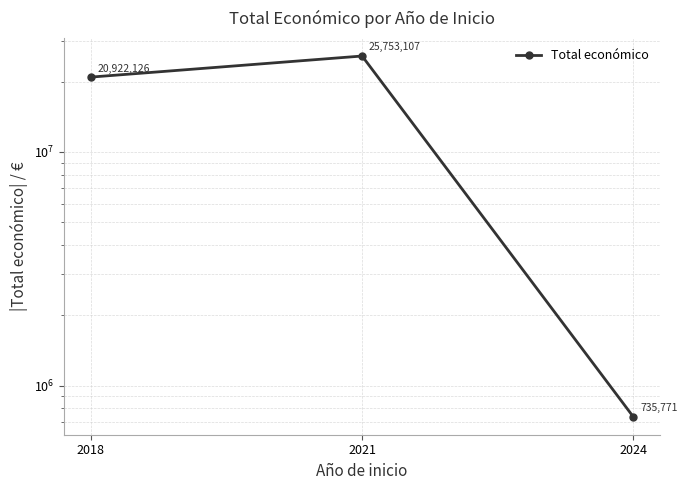

Reading left to right, list all the values displayed in this chart.

20922126	25753107	735771